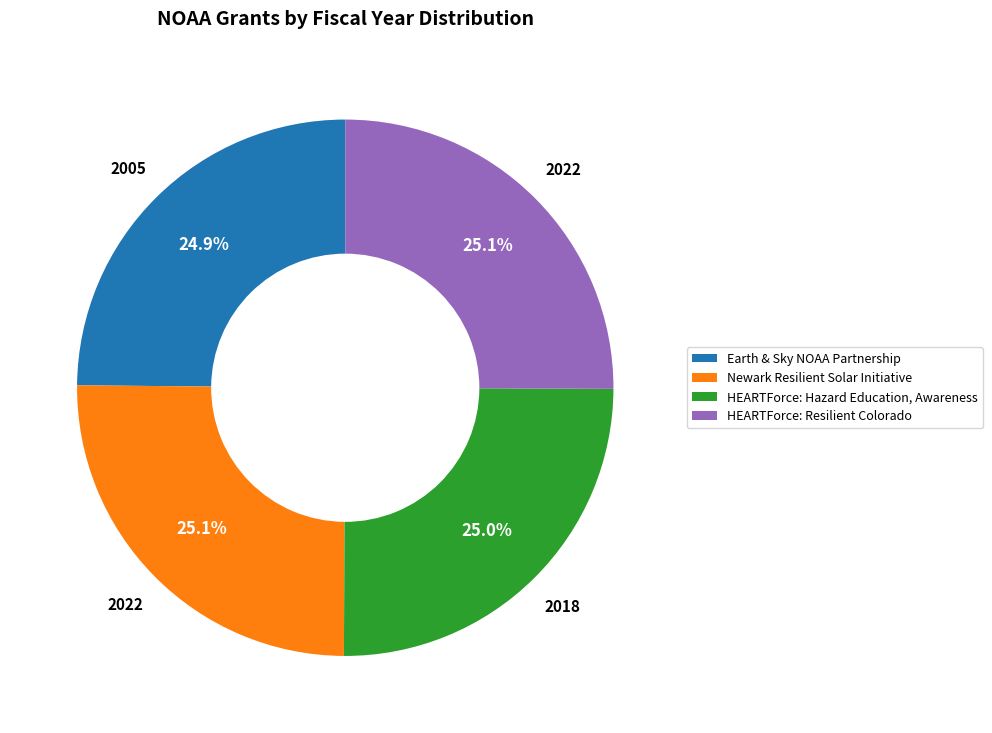

What is the ratio of the value at HEARTForce: Resilient Colorado to the value at Earth & Sky NOAA Partnership?

1.0